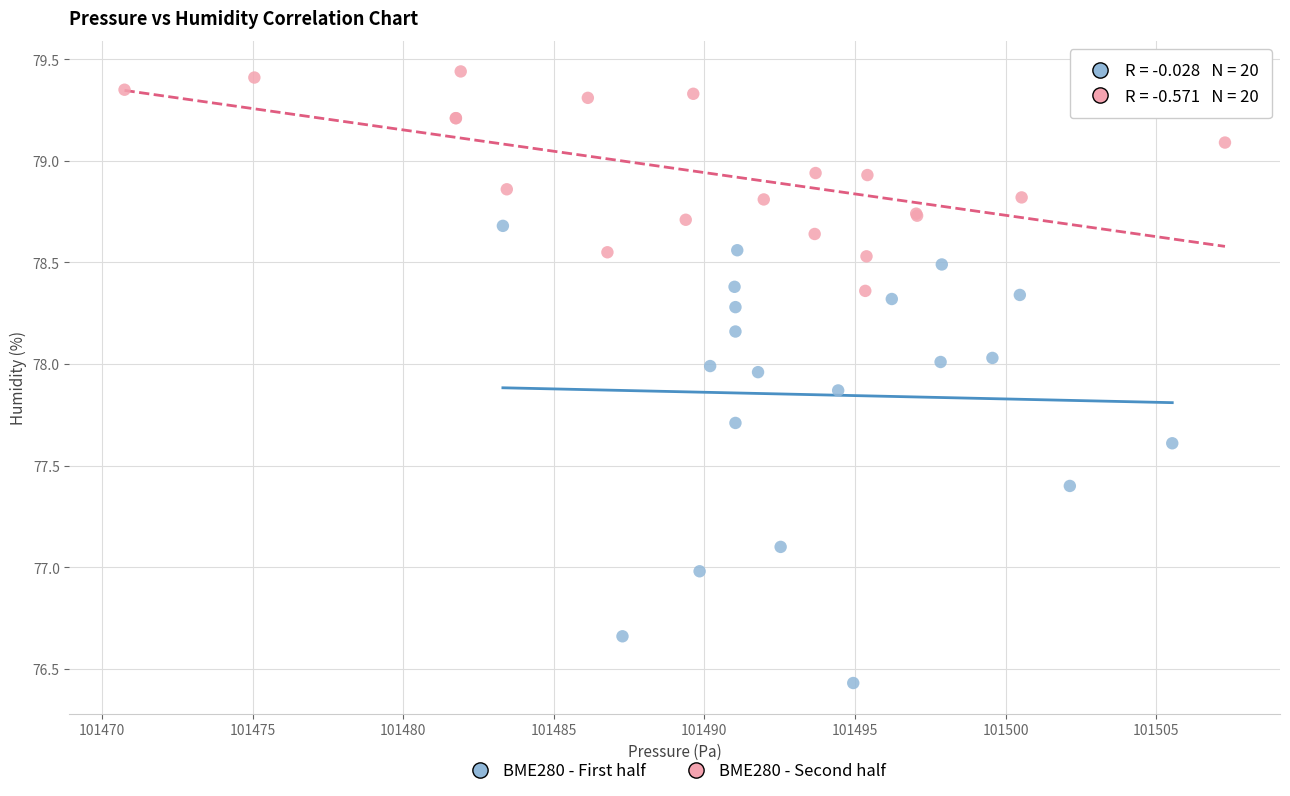

What are all the series names shown in the legend?

BME280 - First half, BME280 - Second half